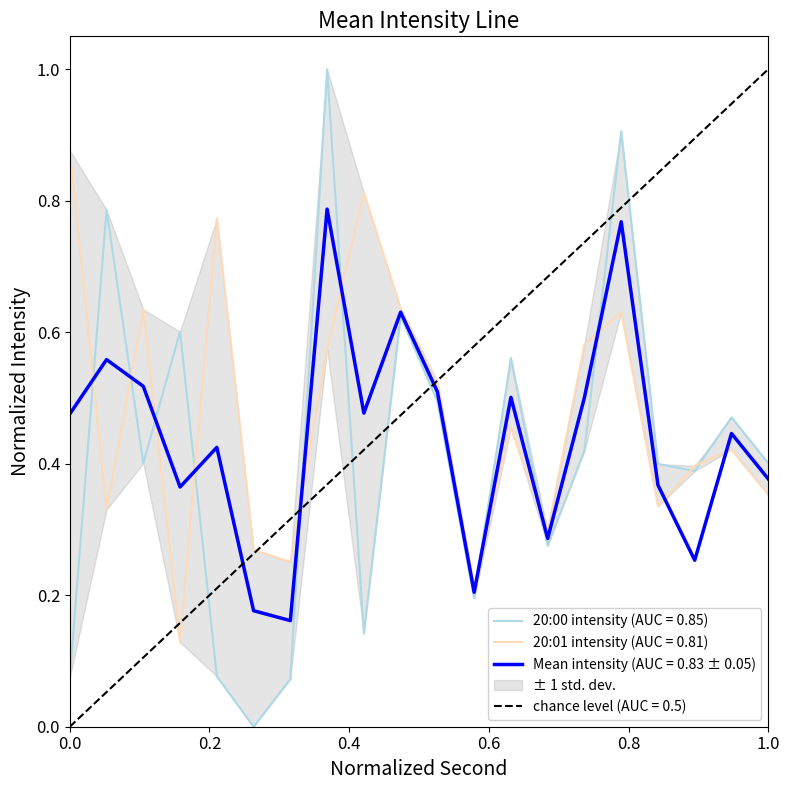

The Mean intensity (AUC = 0.83 ± 0.05) series shows 0.2 at 0.0. True or false?

False